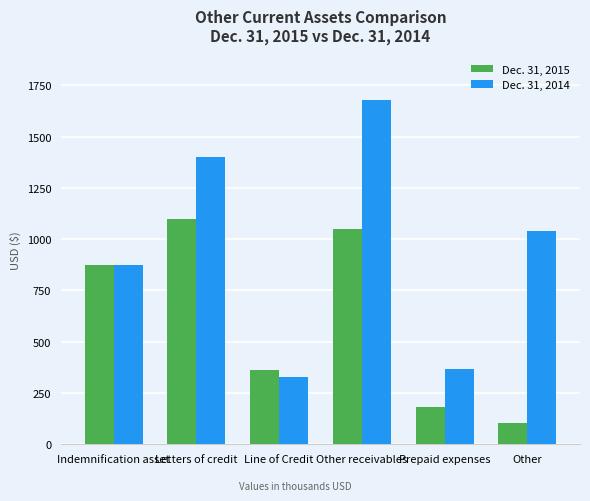

How many data points does each series have?

6